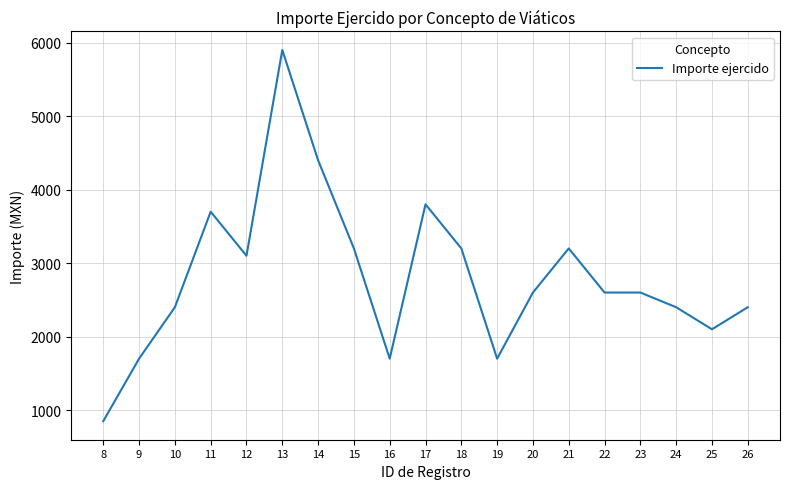

Is it true that the value at 9 is 1700?

True